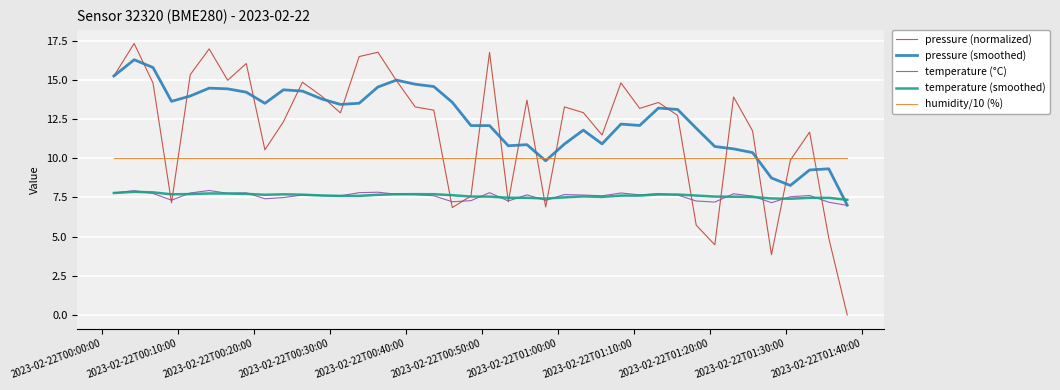

What are all the series names shown in the legend?

pressure (normalized), pressure (smoothed), temperature (°C), temperature (smoothed), humidity/10 (%)